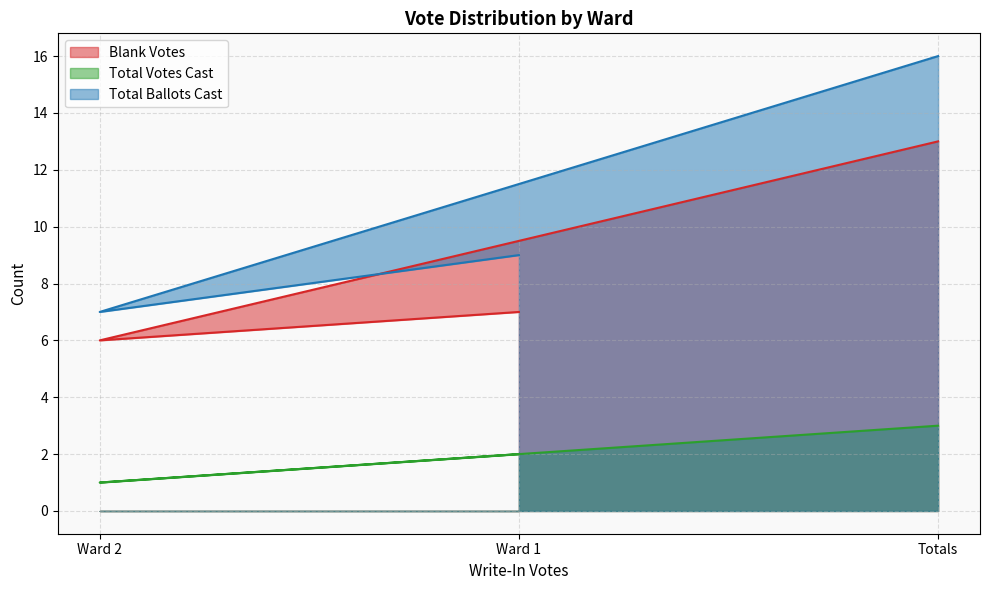

What is the average value of the Total Ballots Cast series?

11